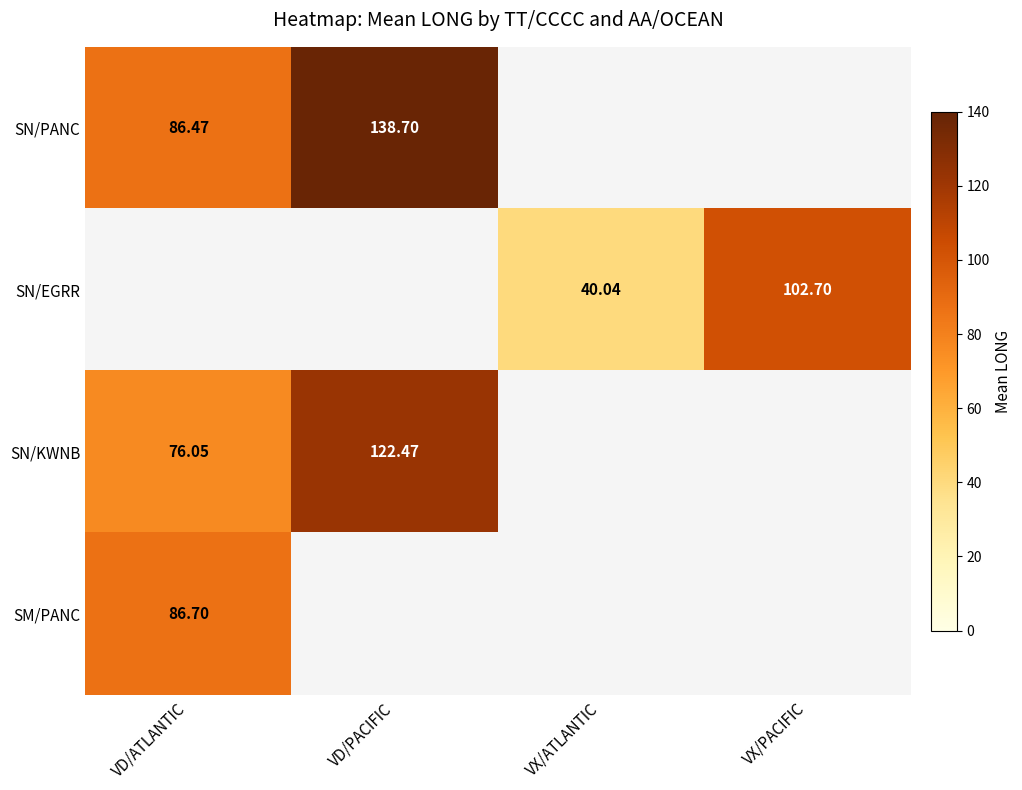

What is the minimum value shown in the chart?

40.0